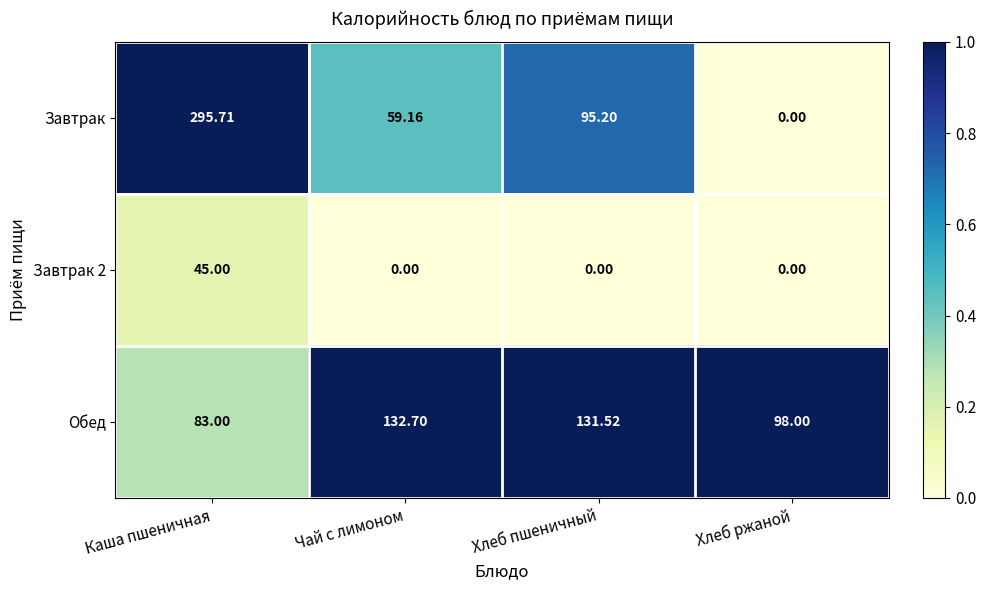

At which label does Завтрак first exceed 95?

Каша пшеничная